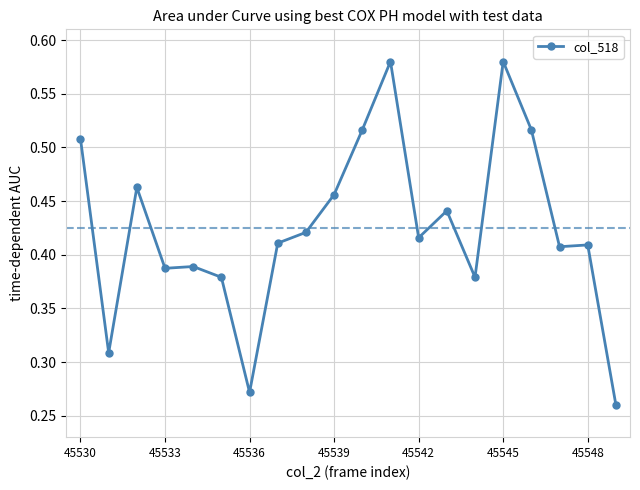

Count the values in the range 0 to 1.

20